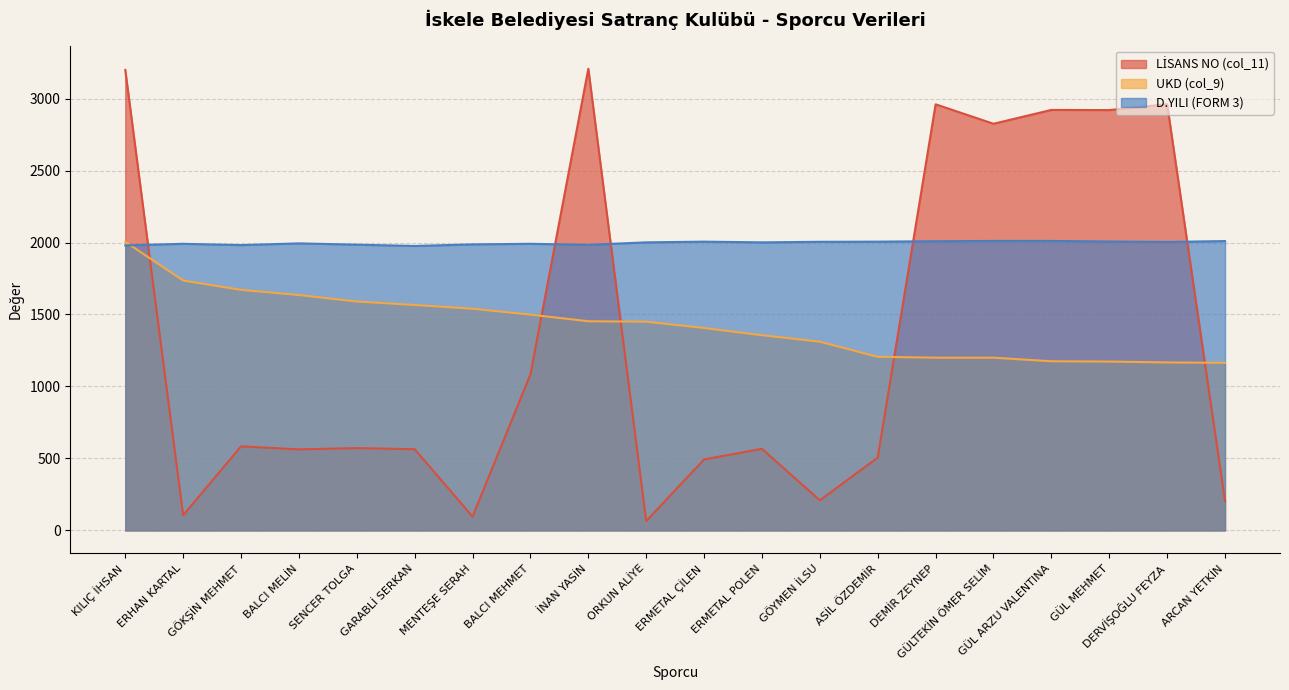

What is the approximate value of UKD (col_9) at ASİL ÖZDEMİR, to the nearest 100?

1200